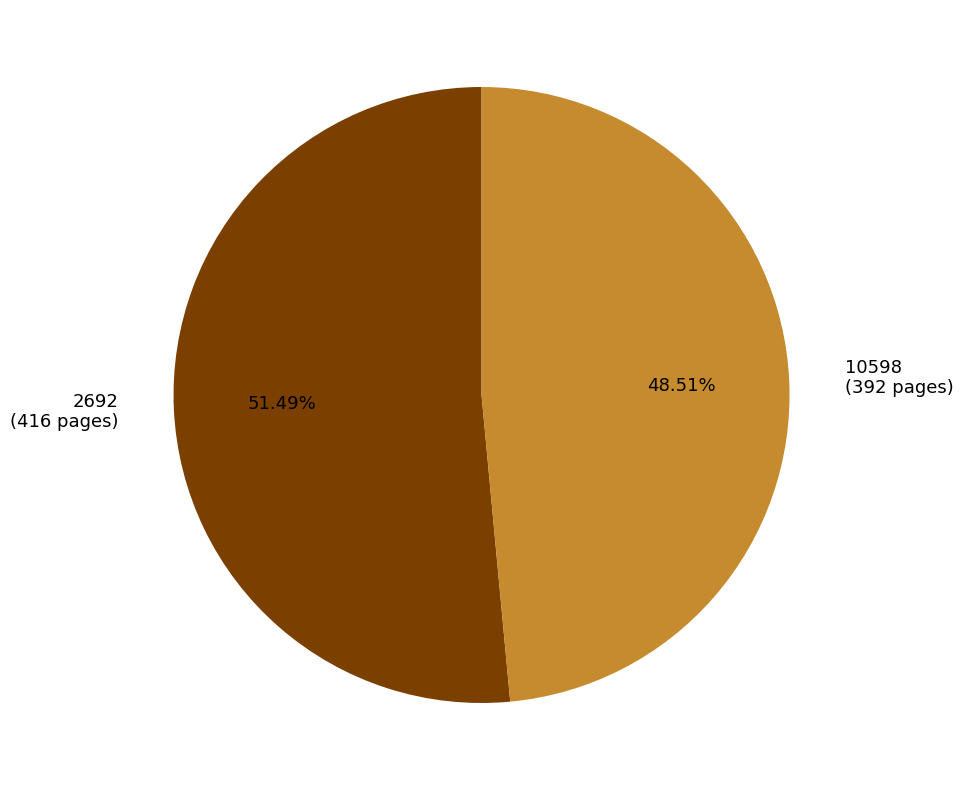

To the nearest percent, what is the combined percentage of 2692 and 10598?

100%